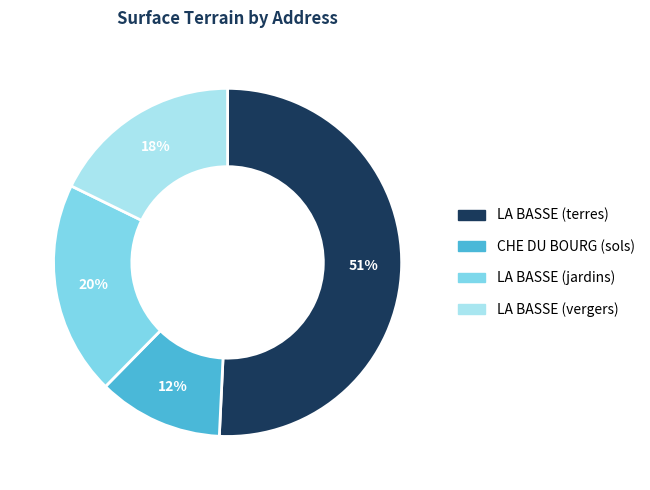

To the nearest percent, what is the average slice percentage?

25%